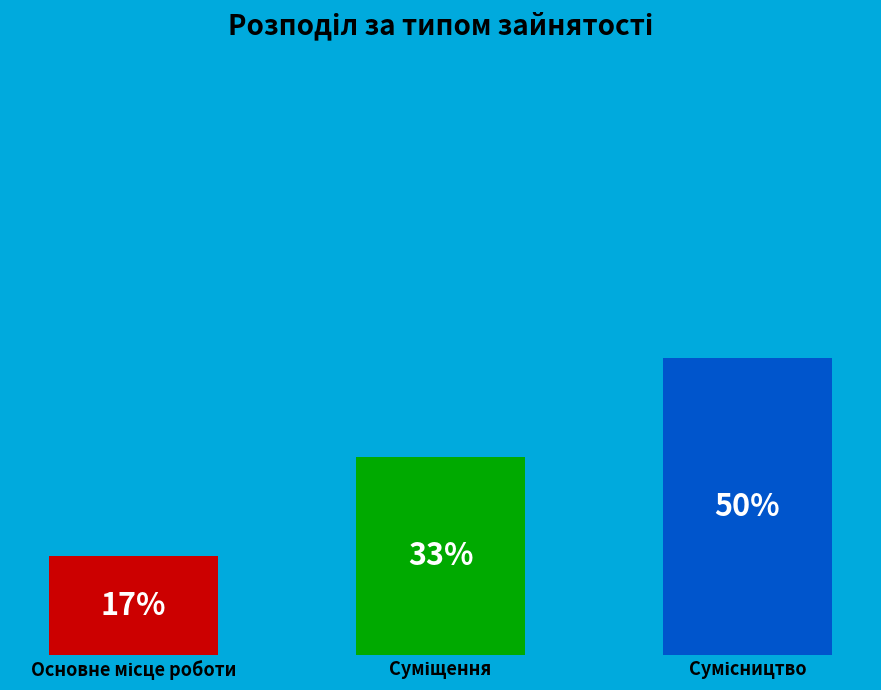

Rank the categories by value from highest to lowest.

Сумісництво, Суміщення, Основне місце роботи